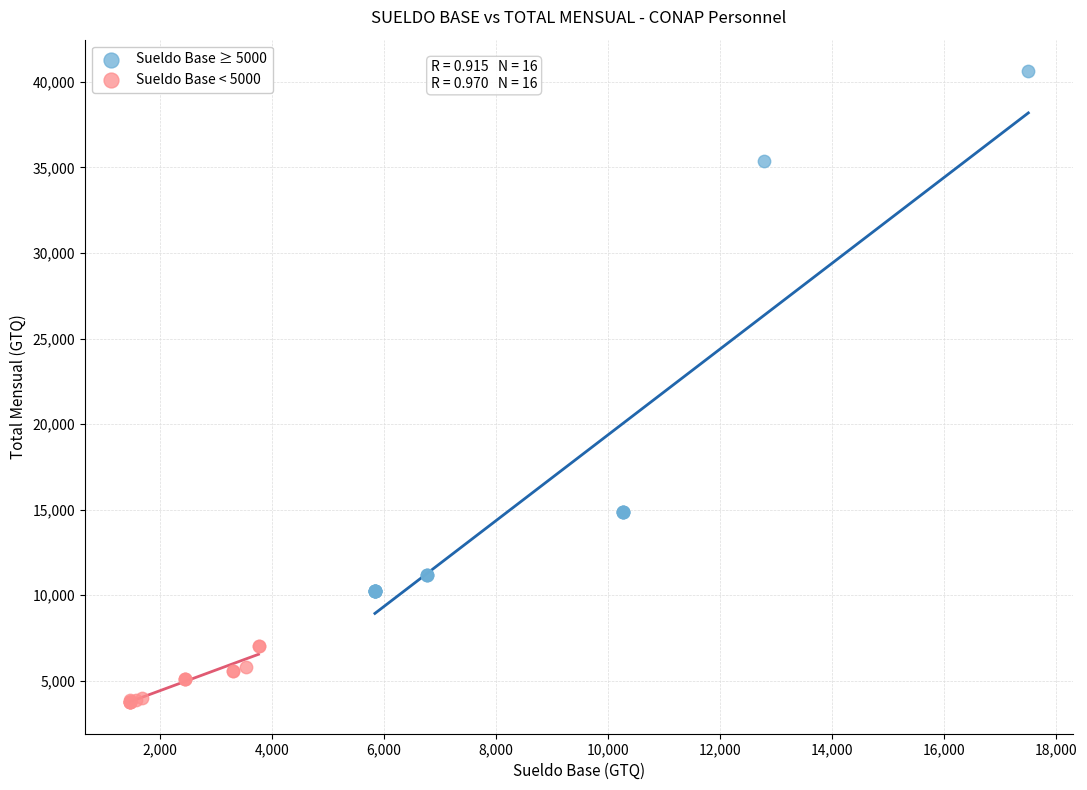

Which series reaches the minimum Y coordinate?

Sueldo Base < 5000